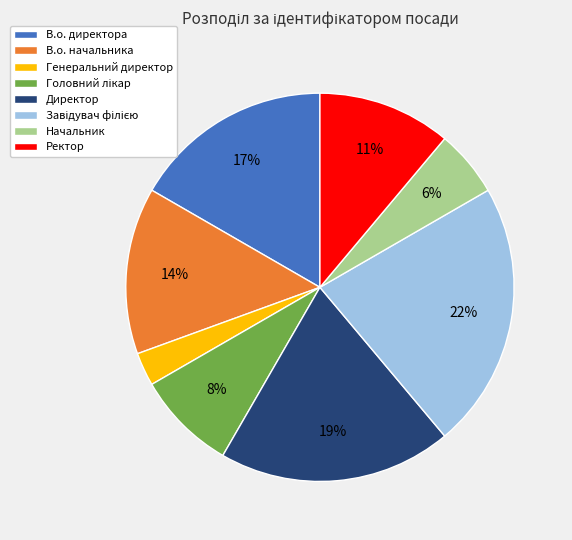

To the nearest percent, what is the average slice percentage?

12%